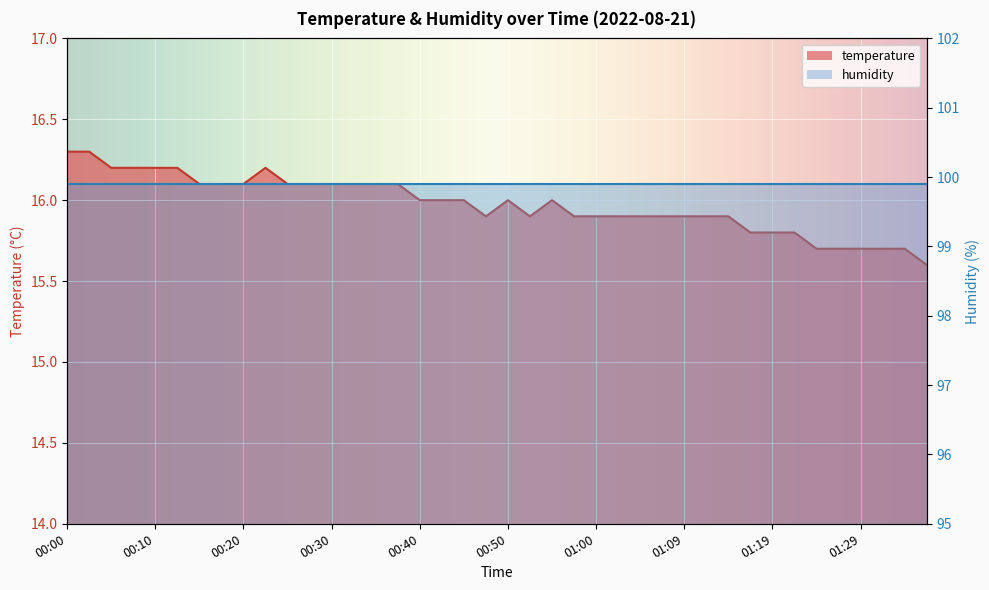

What is the difference between the maximum and minimum values?

0.7